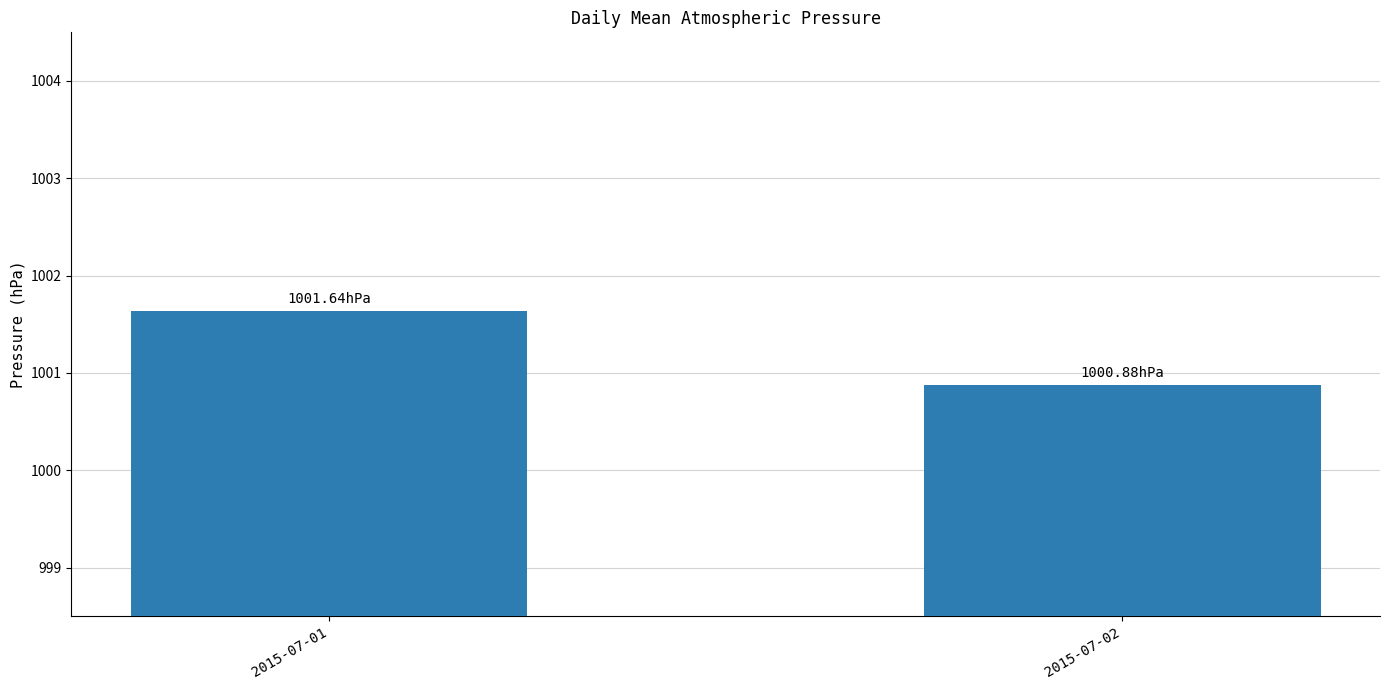

Where is the data nearest to the value 1001?

2015-07-02